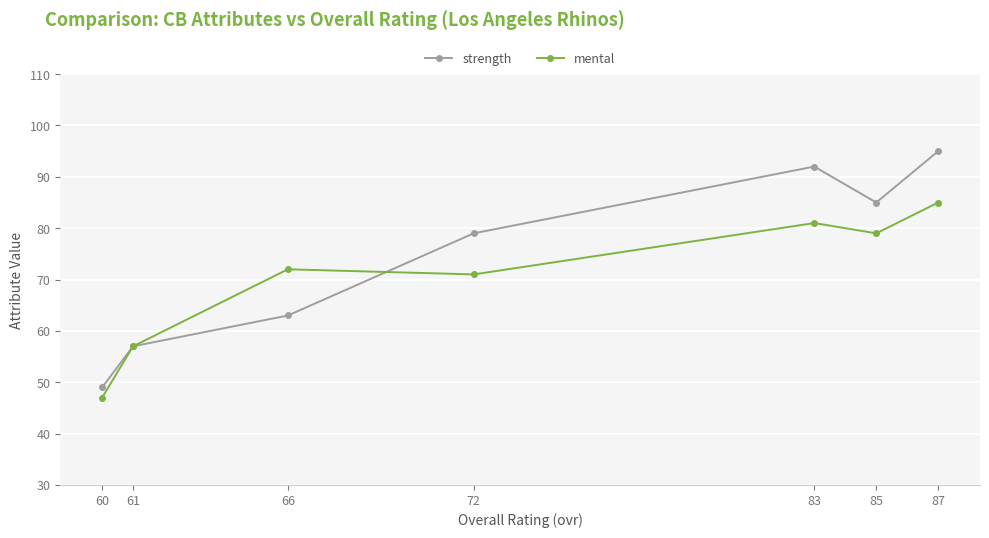

What are all the series names shown in the legend?

strength, mental